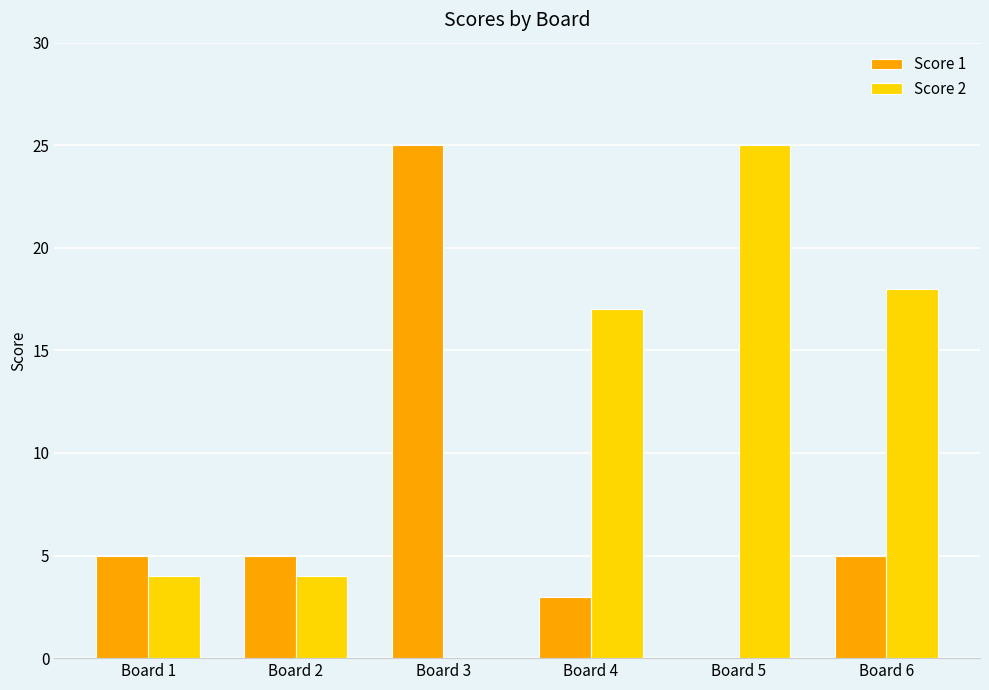

Reading left to right, list all the values displayed in this chart.

Score 1: 5	5	25	3	0	5
Score 2: 4	4	0	17	25	18